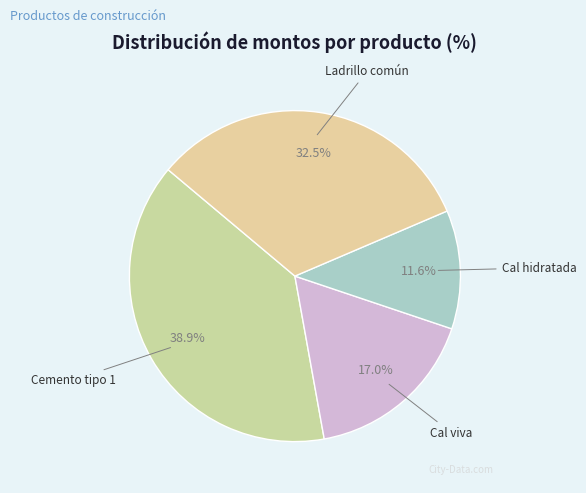

Count the number of slices in the pie.

4